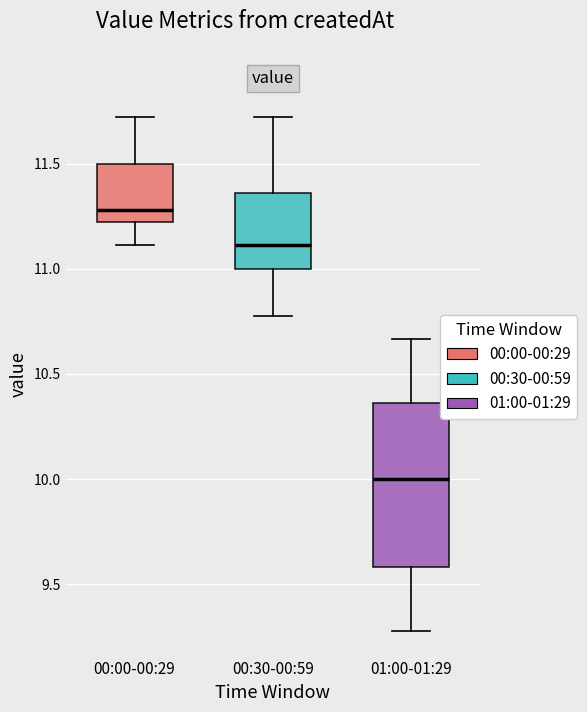

Where does the lower whisker of the box for 01:00-01:29 end on the y-axis? The values are not printed on the chart, so give them approximately, as read against the axis.

9.30